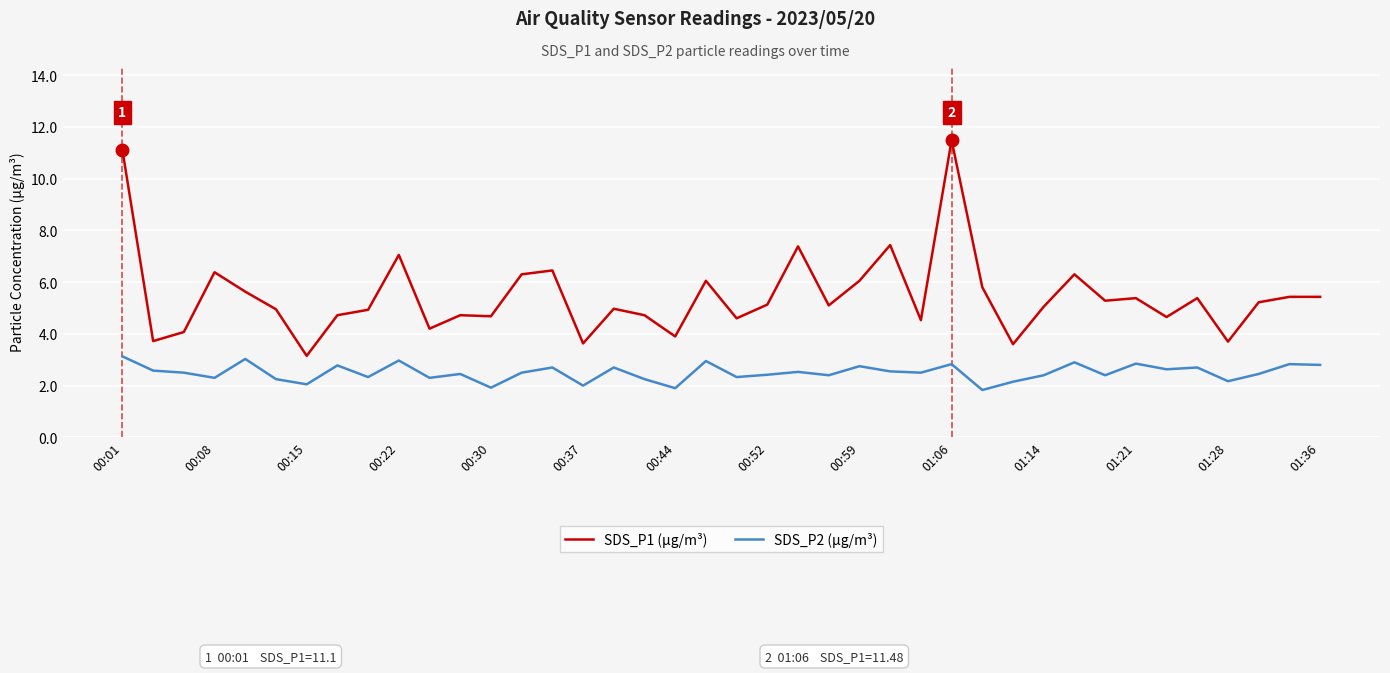

Which series has the largest total across all categories?

SDS_P1 (µg/m³)